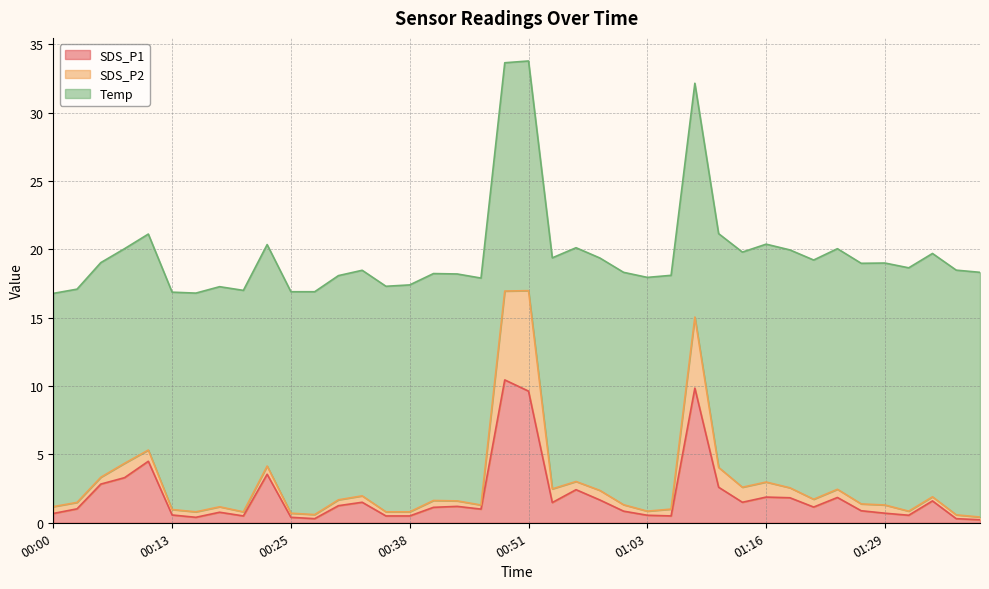

Between 00:20 and 00:51, which is larger?

00:51